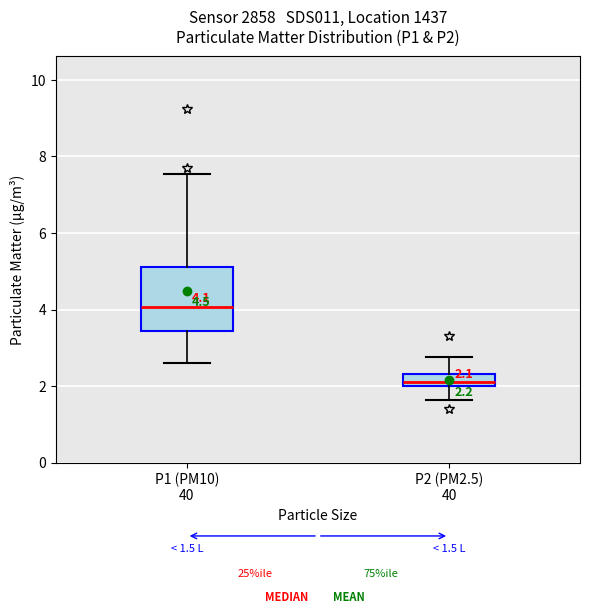

Which box's median line is the highest?

P1 (PM10) 40